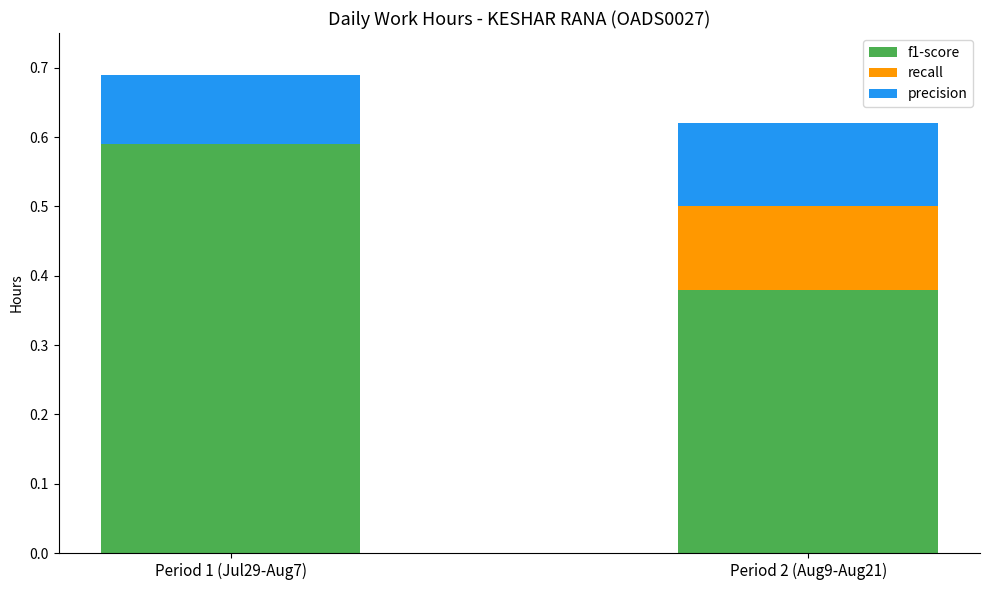

What is the sum of the f1-score values at Period 1 (Jul29-Aug7) and Period 2 (Aug9-Aug21)?

1.0